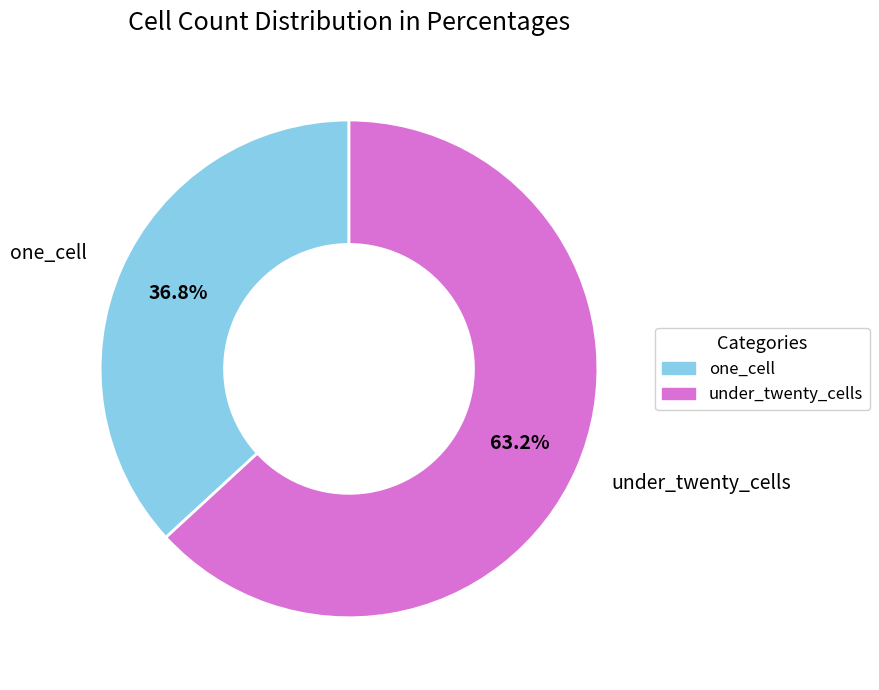

How many slices are in this pie chart?

2